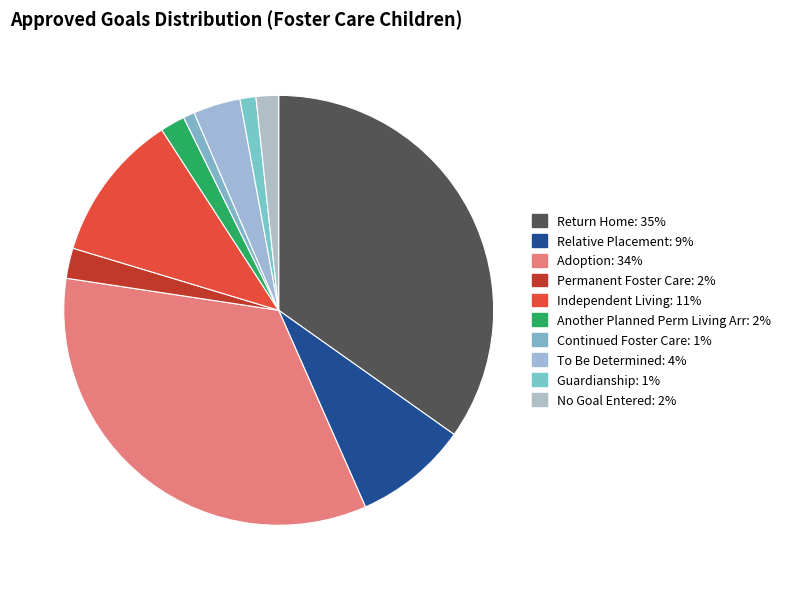

How many segments does this pie chart have?

10